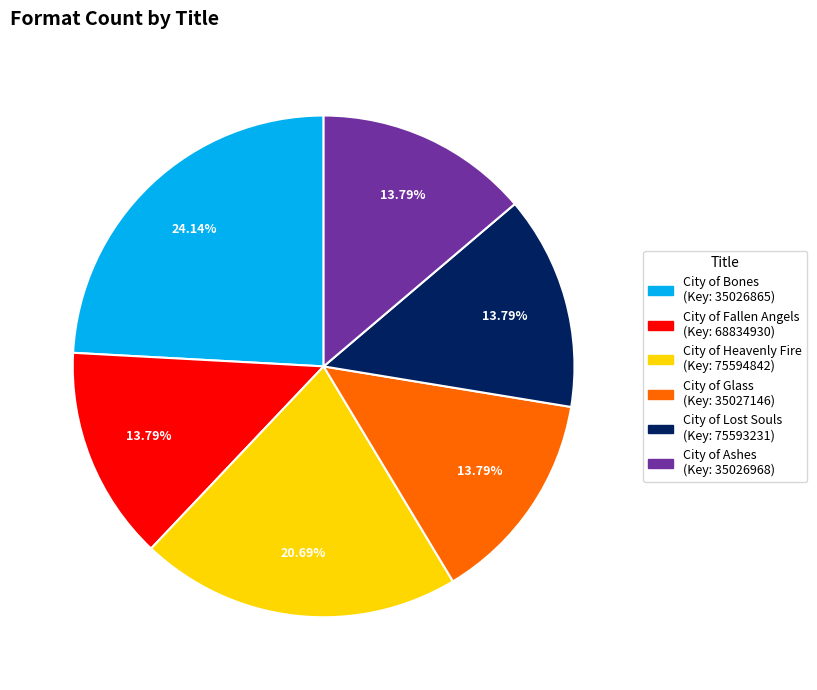

Count the number of slices in the pie.

6